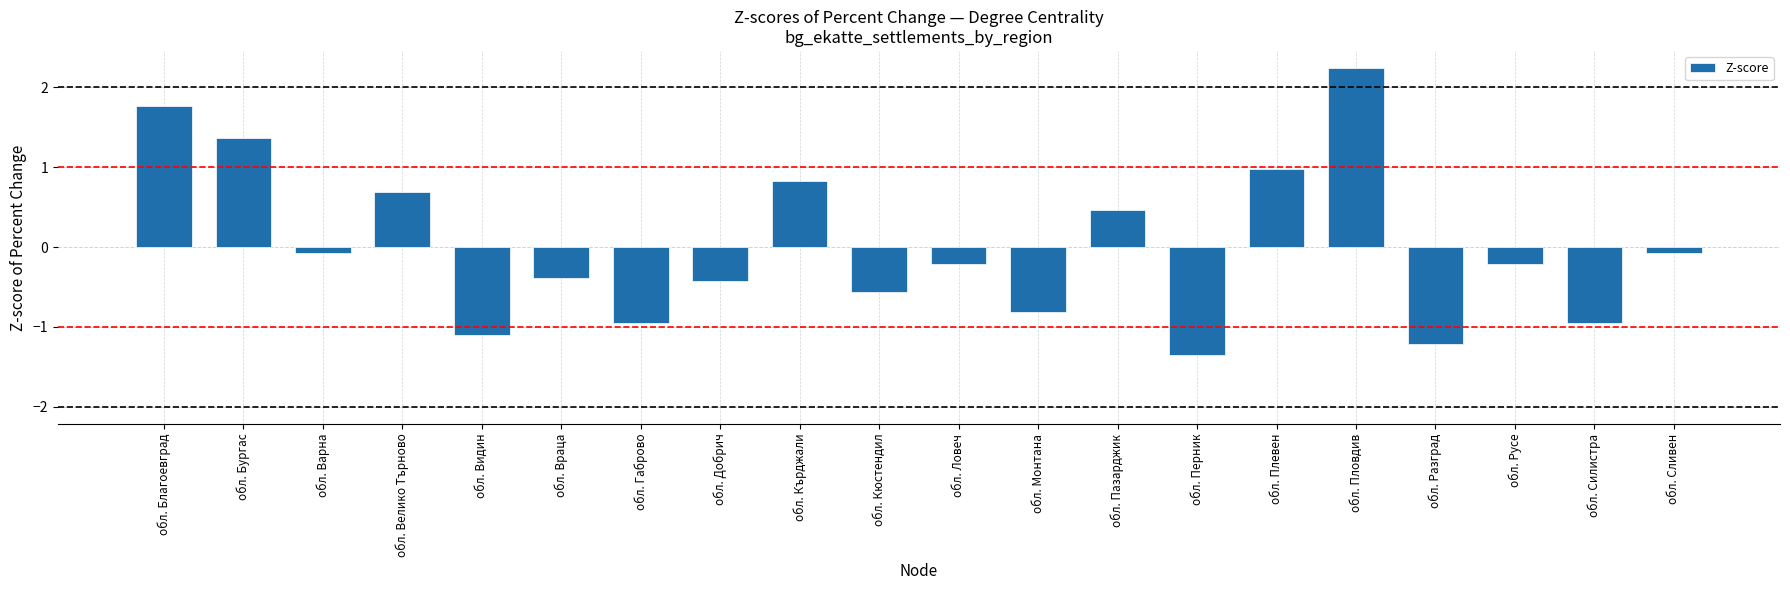

At which category does the chart reach its minimum across all series?

обл. Перник